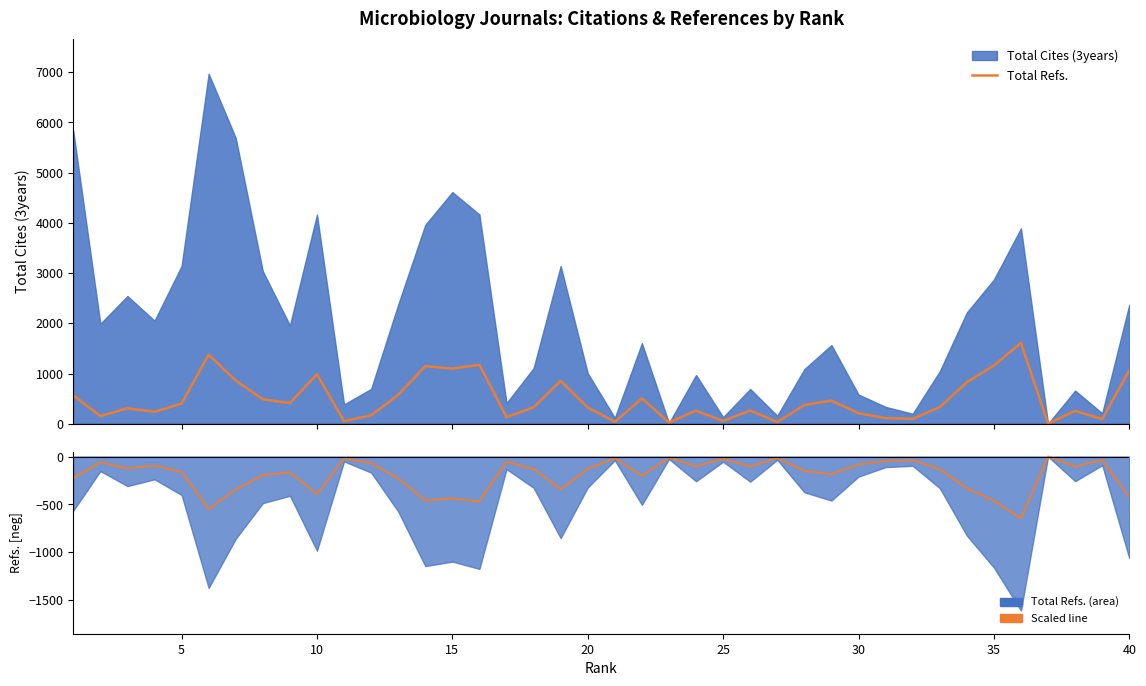

True or false: Total Refs. and Scaled Refs. Line cross at least once.

False